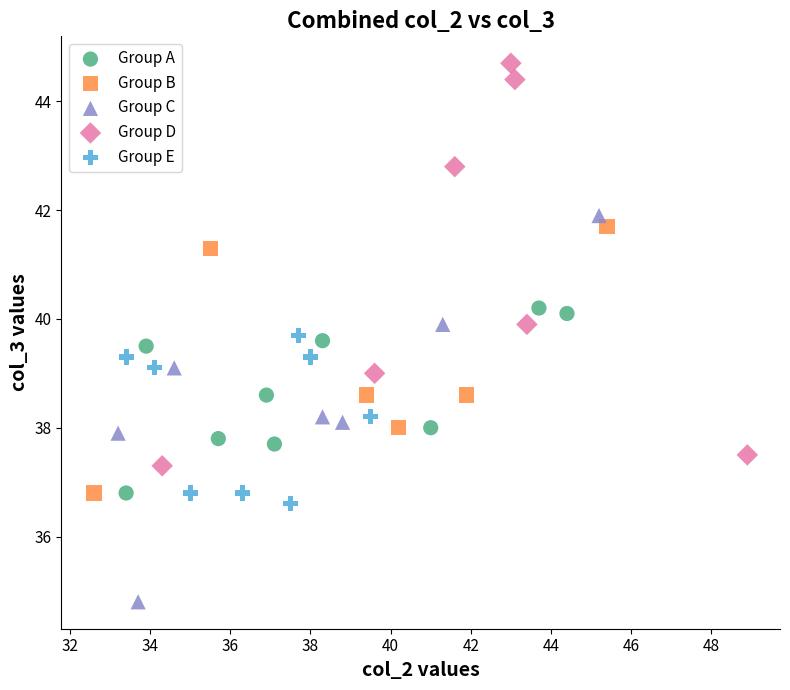

Which series has the largest Y range (max minus min)?

Group D